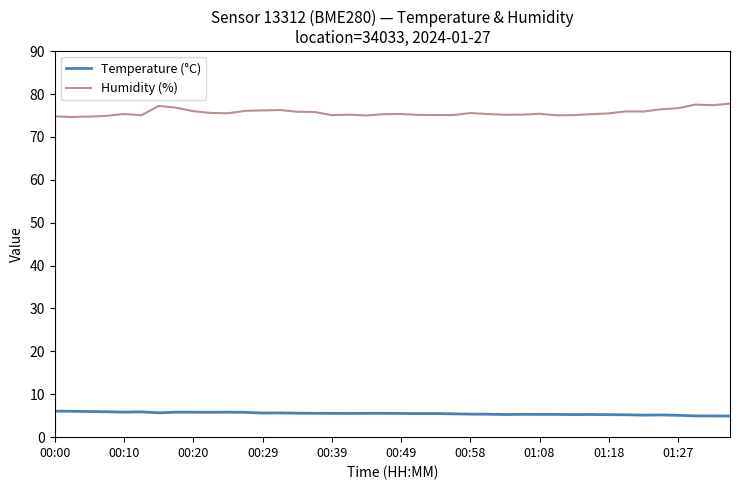

Which series has the largest range (max minus min)?

Humidity (%)